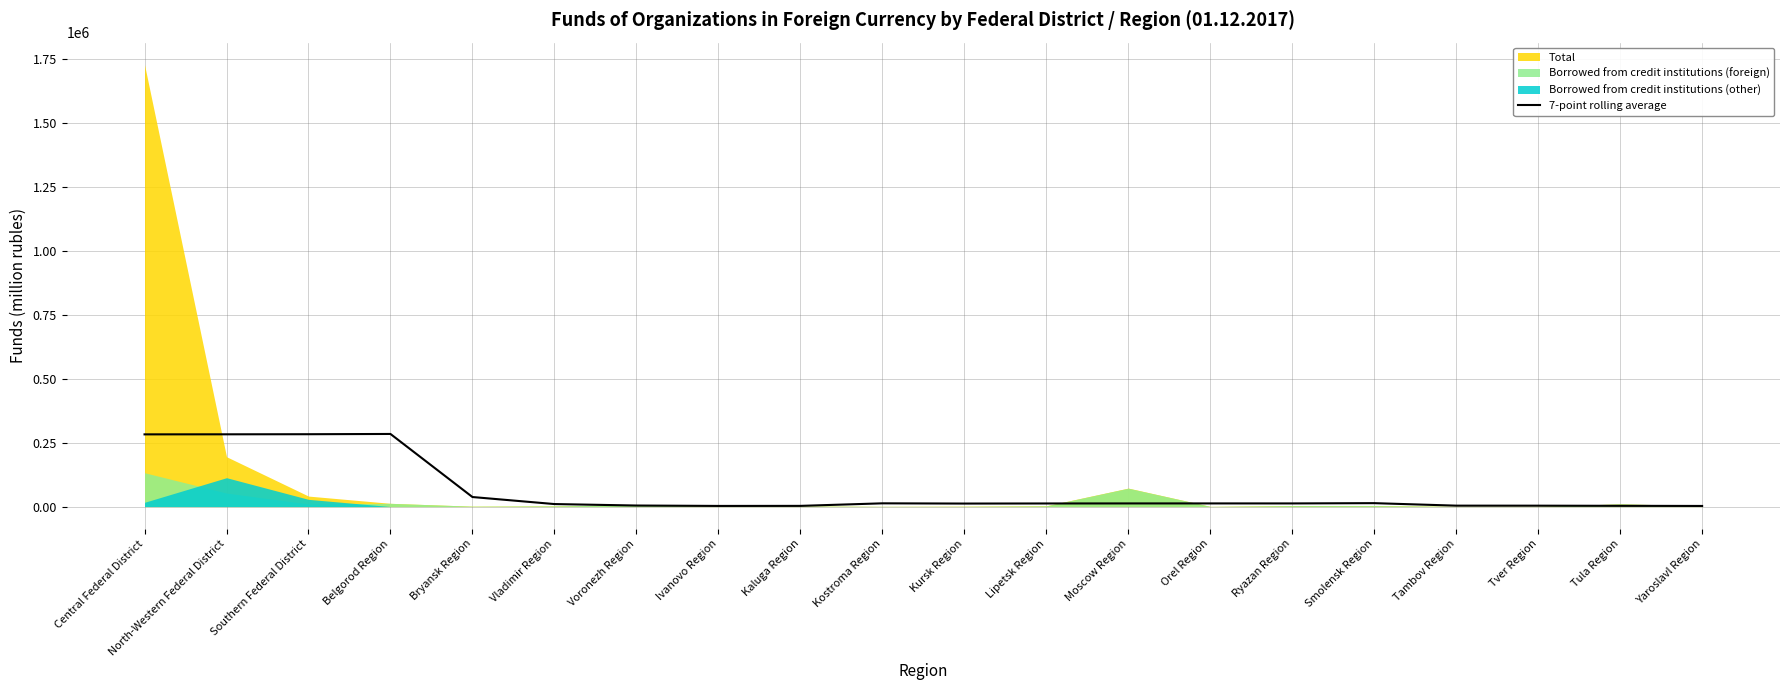

How many interior local peaks (higher than both neighbors) does the data have?

4